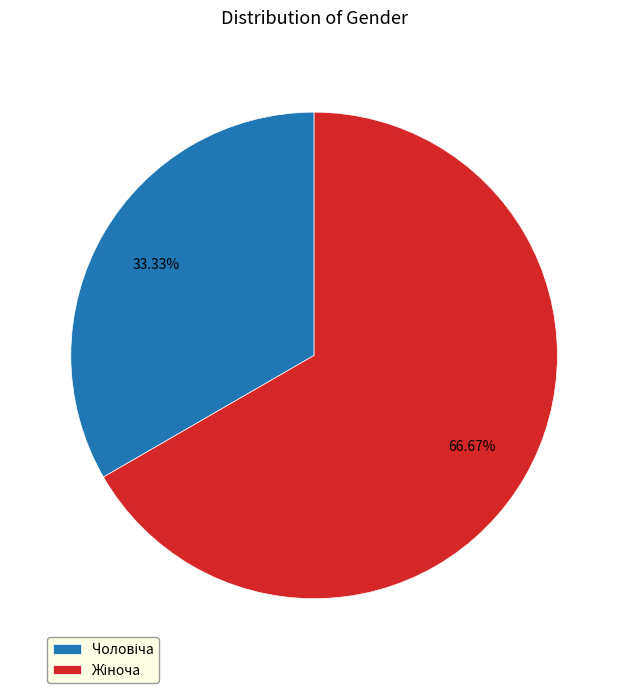

Is there any slice that represents more than half of the pie?

Yes